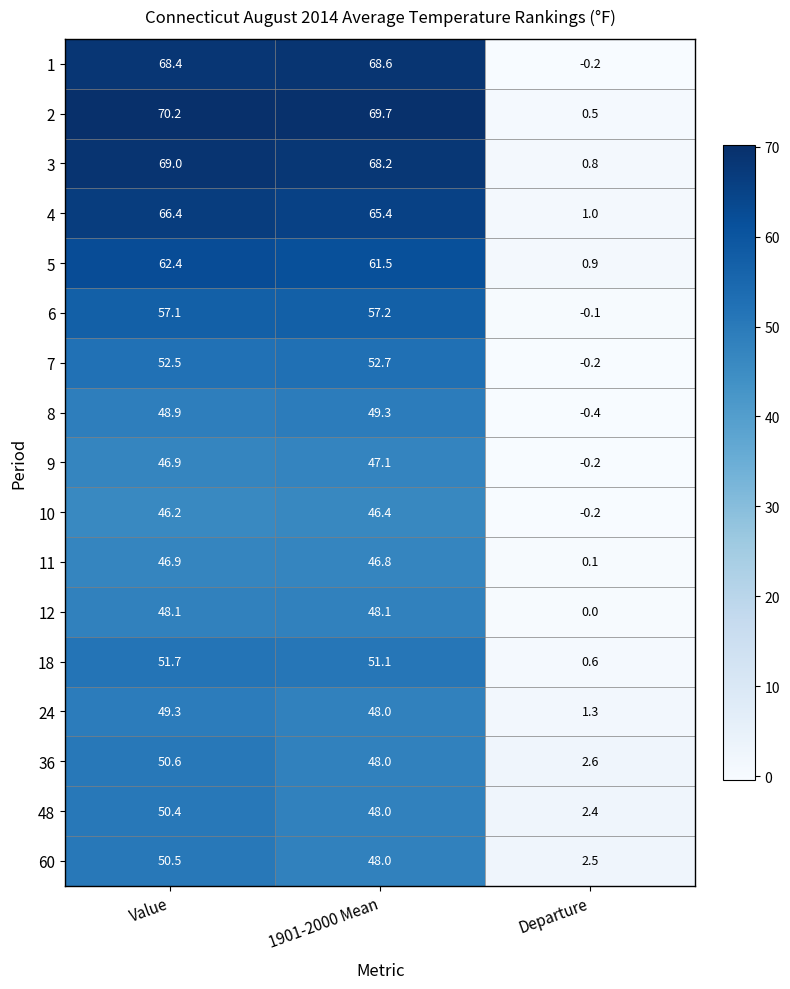

What is the total value across all series at Departure?

11.4